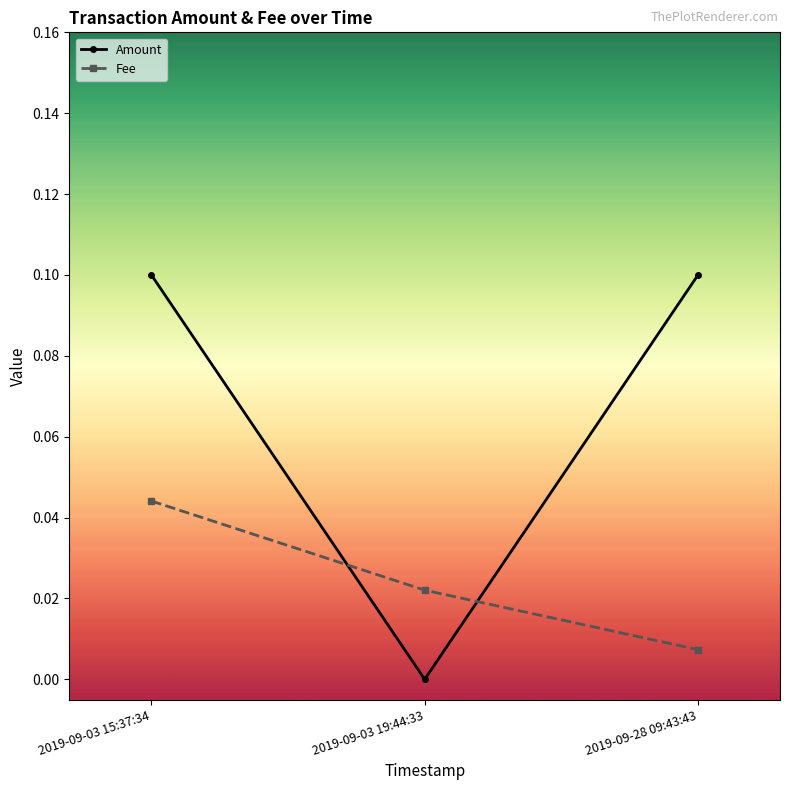

The value of Fee at 2019-09-03 15:37:34 is 0.1. True or false?

False